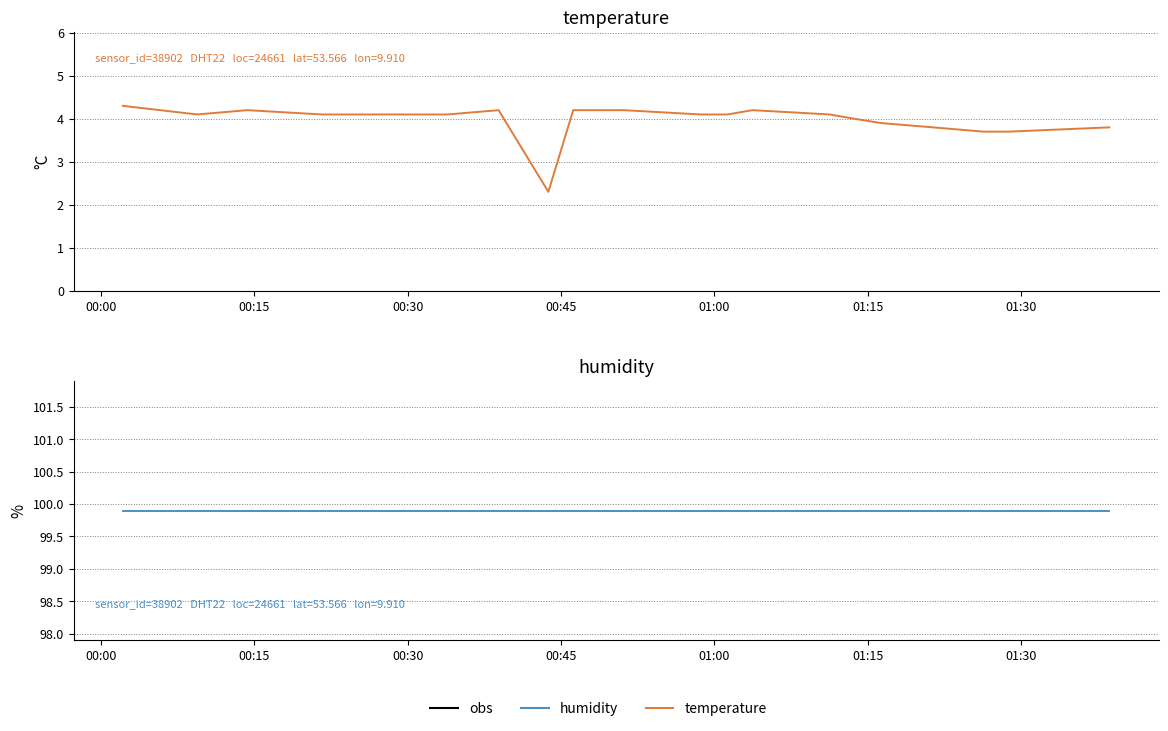

Rank the series by their maximum value, from highest to lowest.

humidity, temperature